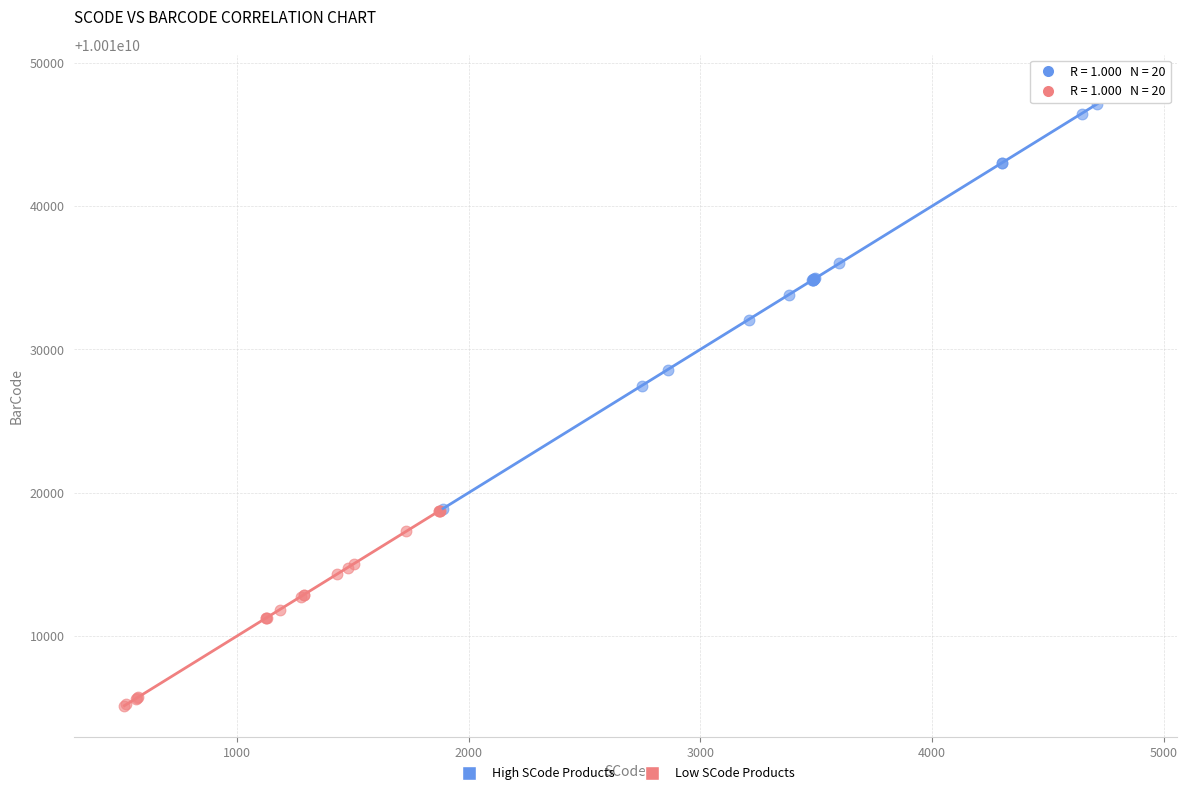

Which series has the widest spread of Y values?

High SCode Products